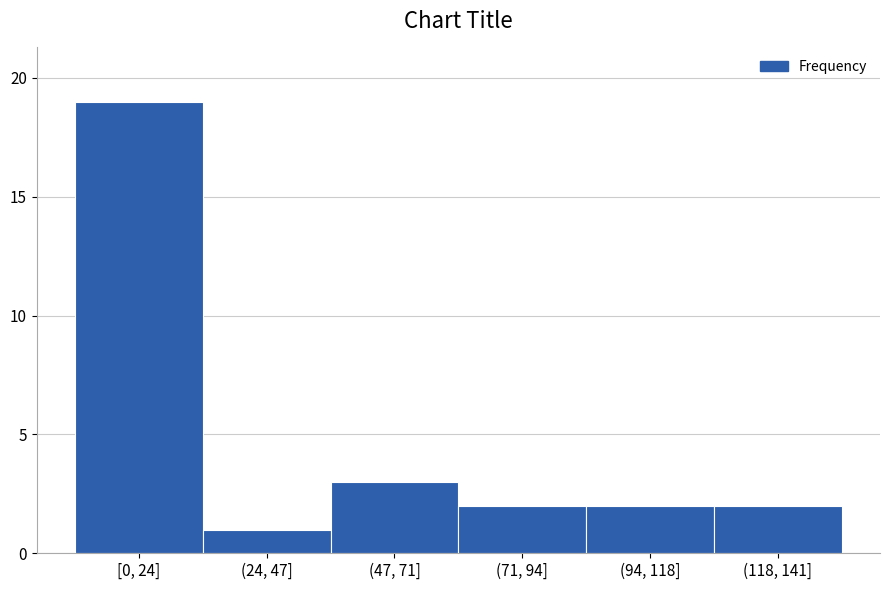

Reading left to right, list all the values displayed in this chart.

19	1	3	2	2	2